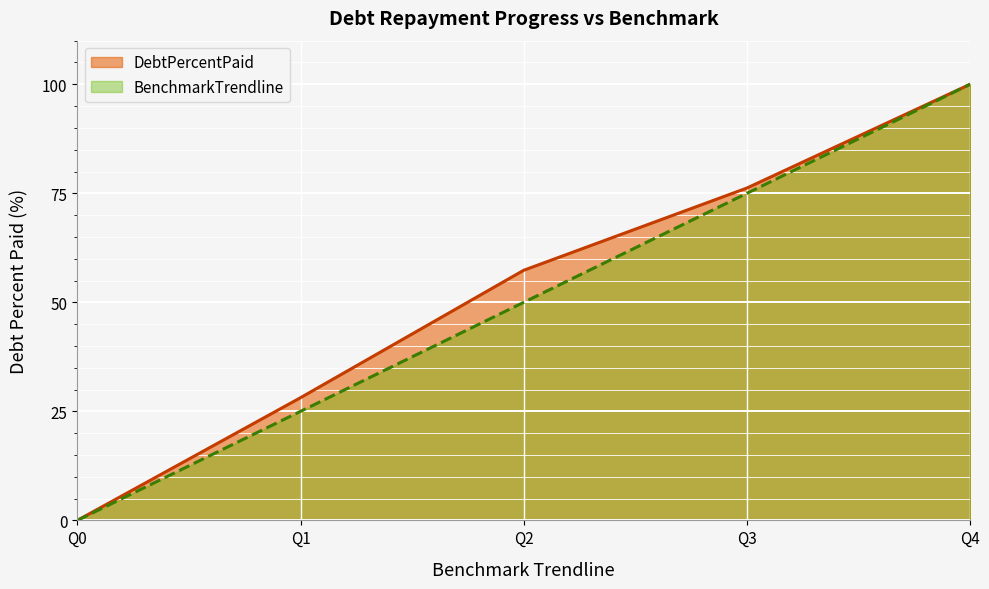

Which series changed the most between Q1 and Q2?

DebtPercentPaid